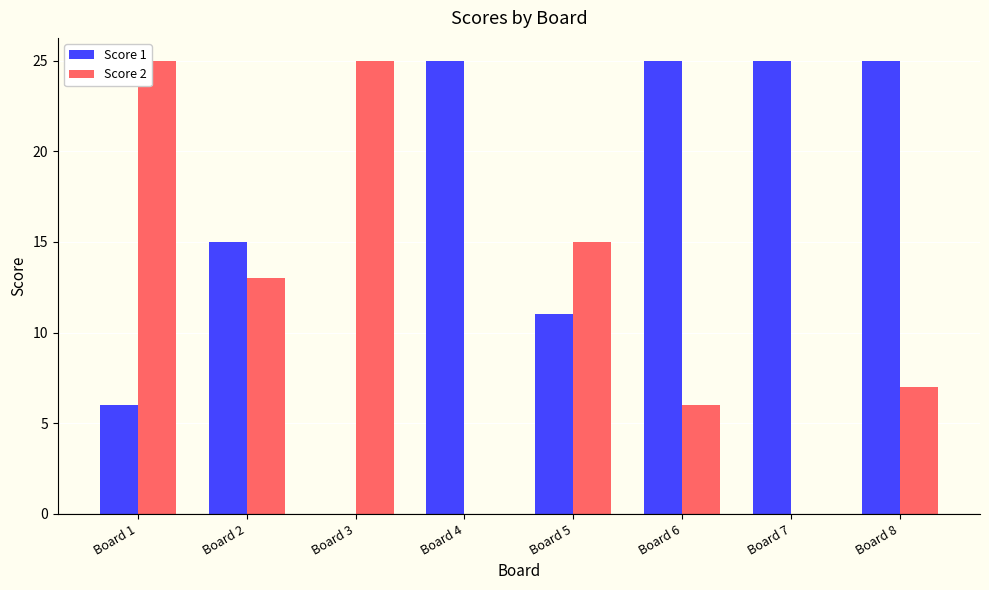

True or false: Score 1 has a value of 11 at Board 7.

False